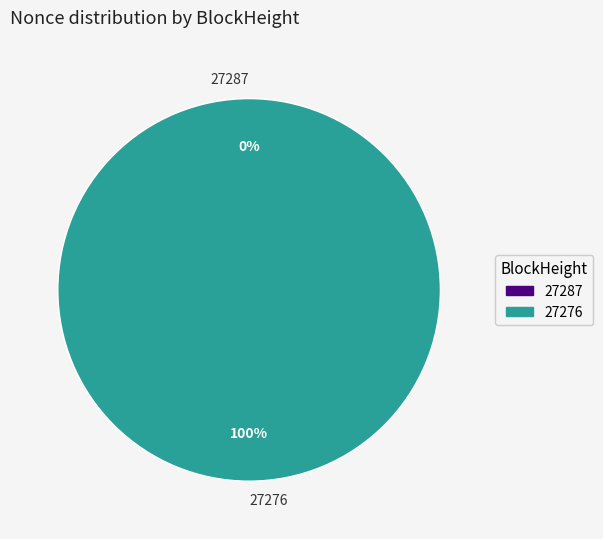

Between 27276 and 27287, which is larger?

27276